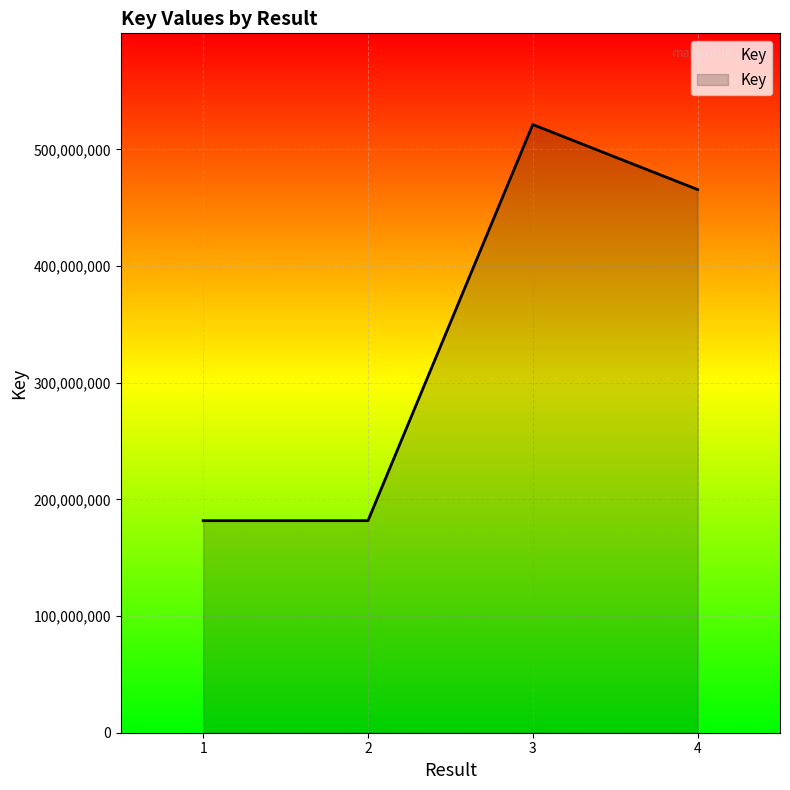

The value at 4 is 819419196. True or false?

False